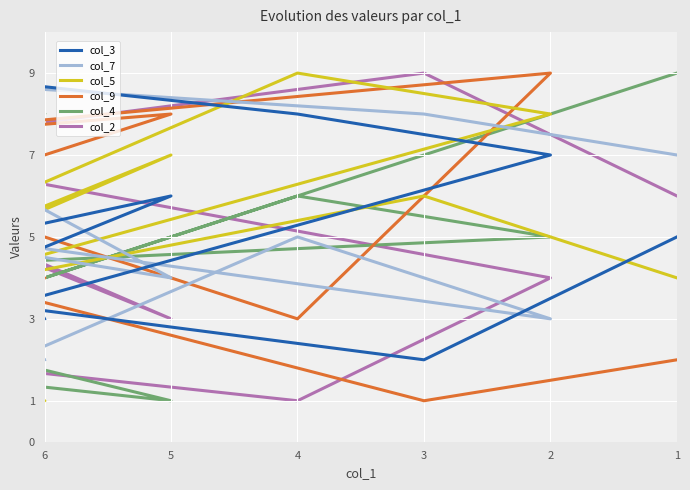

Which label corresponds to the smallest value in the chart?

5